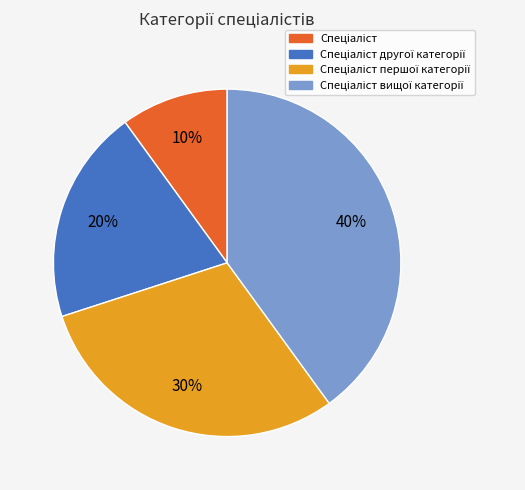

To the nearest percent, what is the difference between the largest and smallest slice percentages?

30%